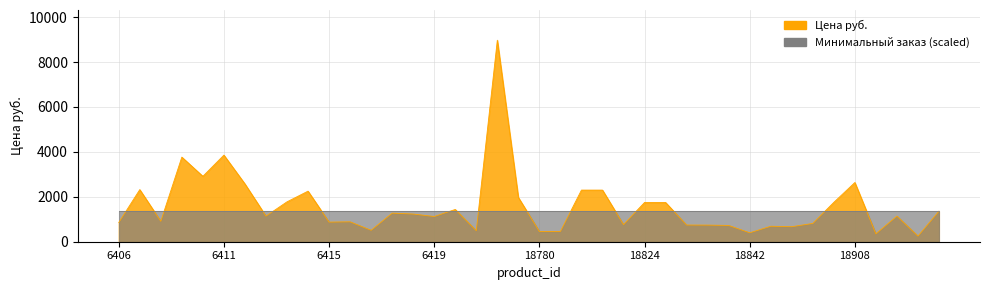

Which label corresponds to the largest value in the chart?

6422